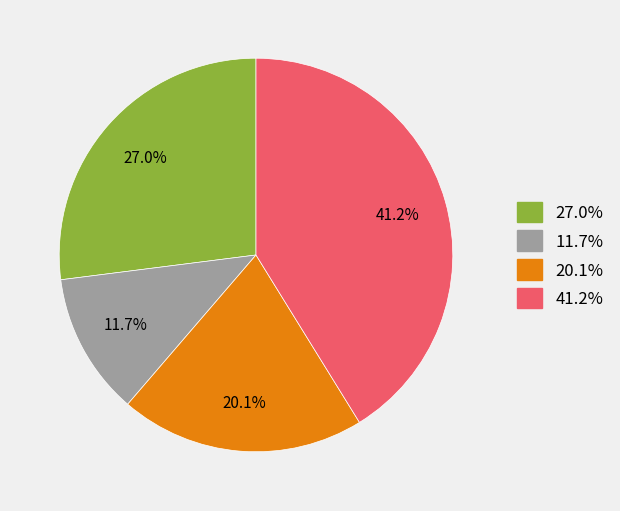

How many segments does this pie chart have?

4